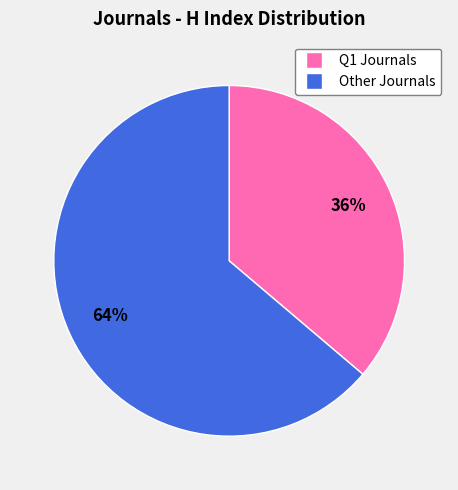

How many slices are in this pie chart?

2